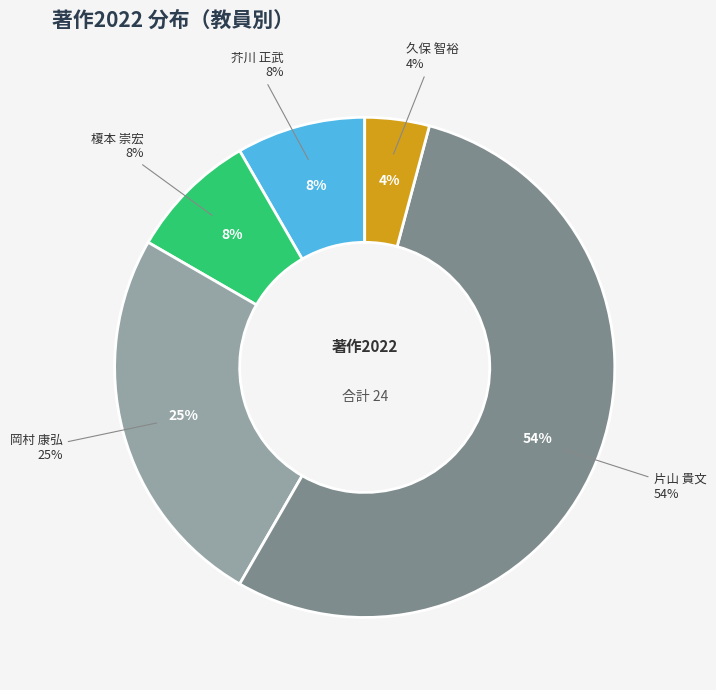

To the nearest percent, what portion does 芥川 正武 represent?

8%